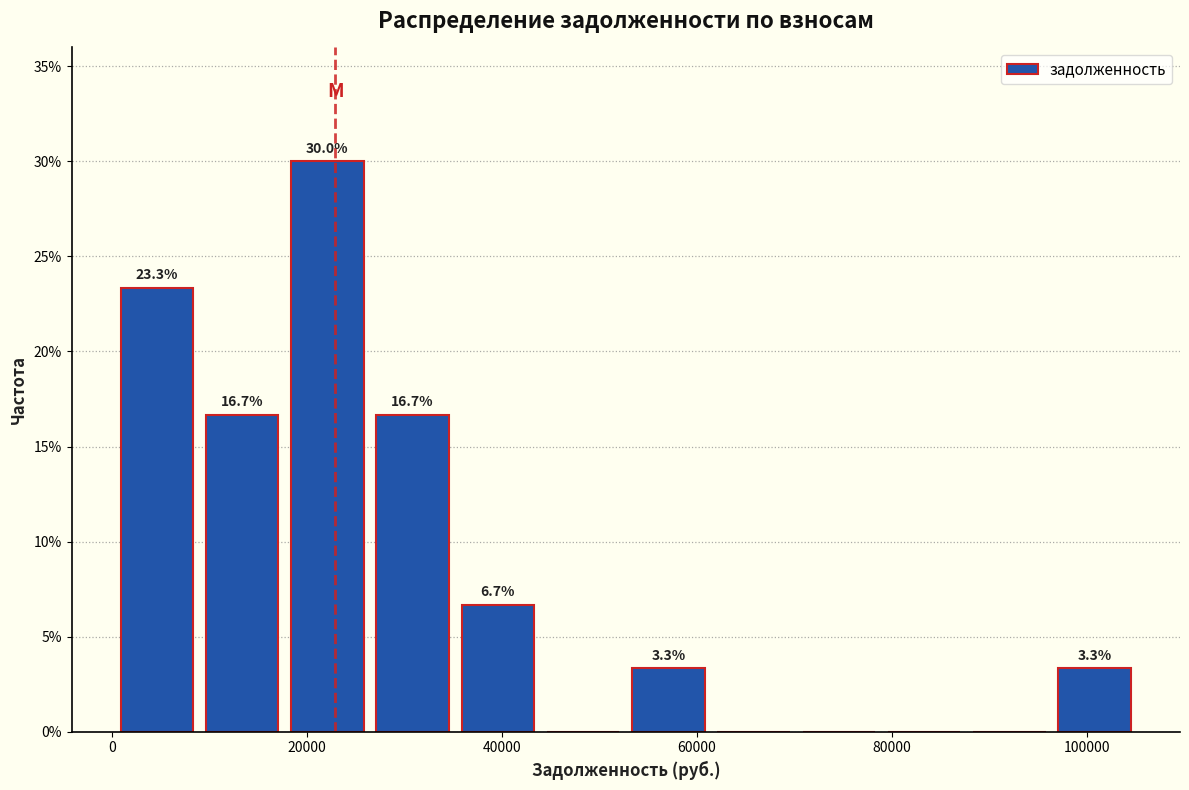

Over which range of the x-axis is the bar tallest?

18000 to 26000